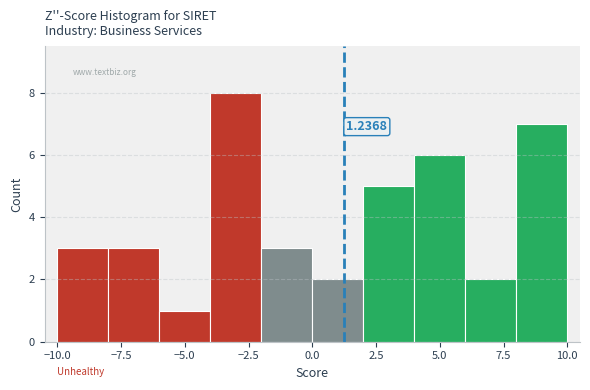

Which range on the x-axis has the tallest bar?

-4 to -2